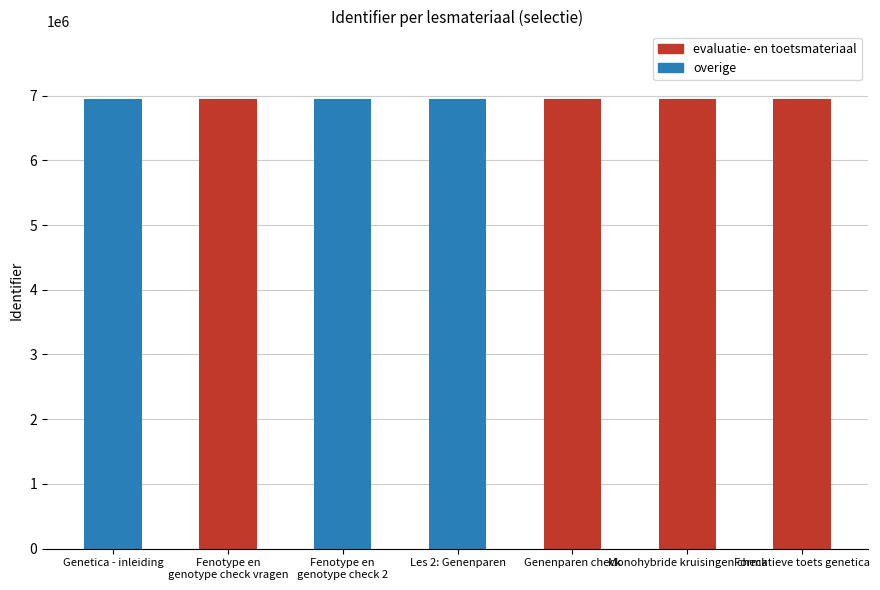

What are all the series names shown in the legend?

evaluatie- en toetsmateriaal, overige